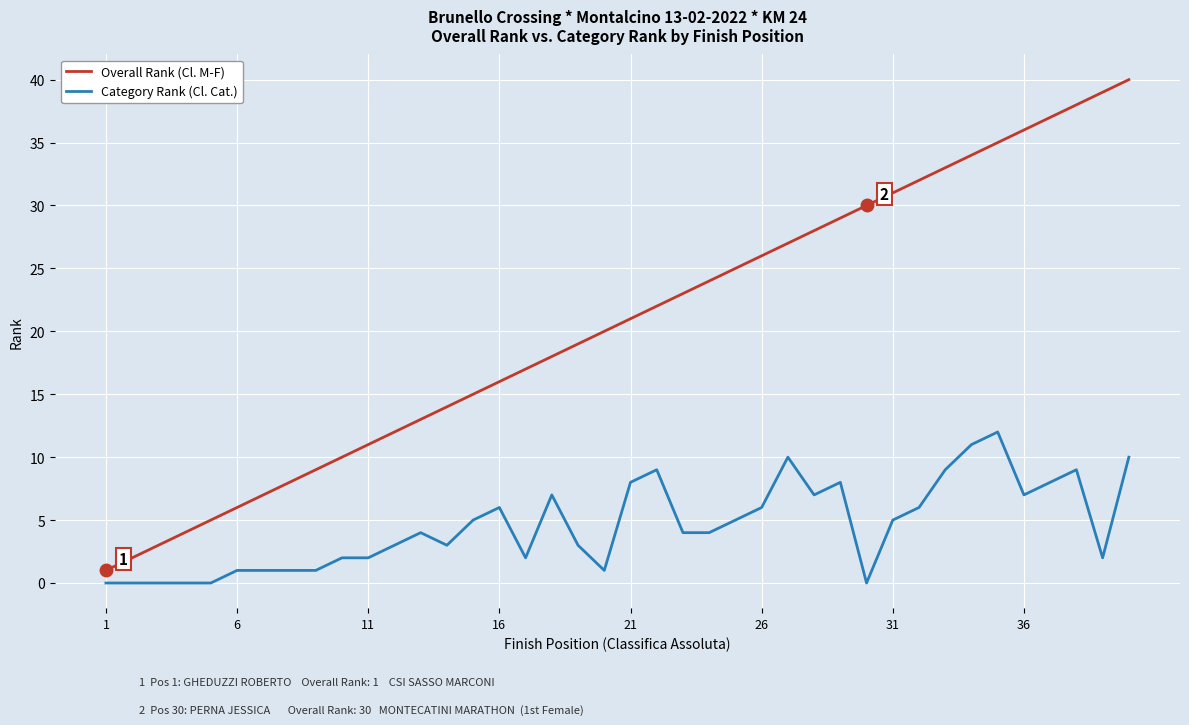

Rank the series by their average value, from highest to lowest.

Overall Rank (Cl. M-F), Category Rank (Cl. Cat.)